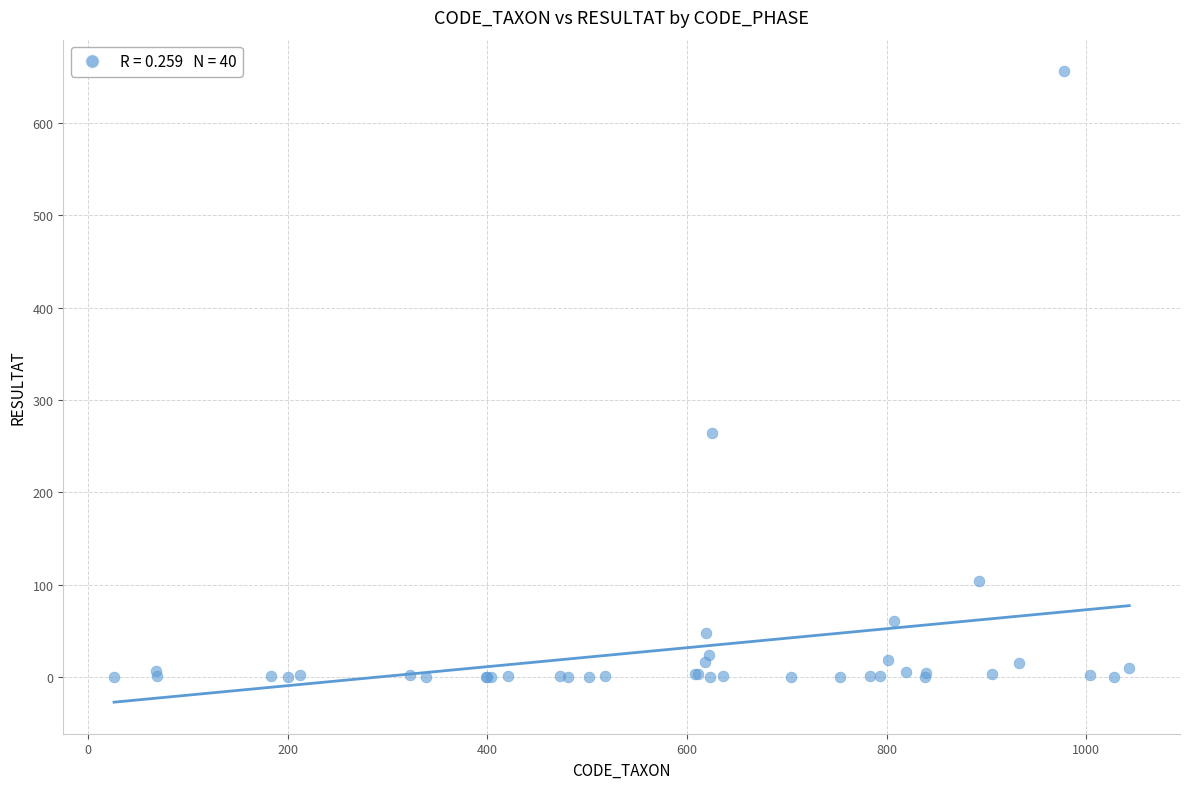

What Y value in the scatter plot is closest to 328?

264